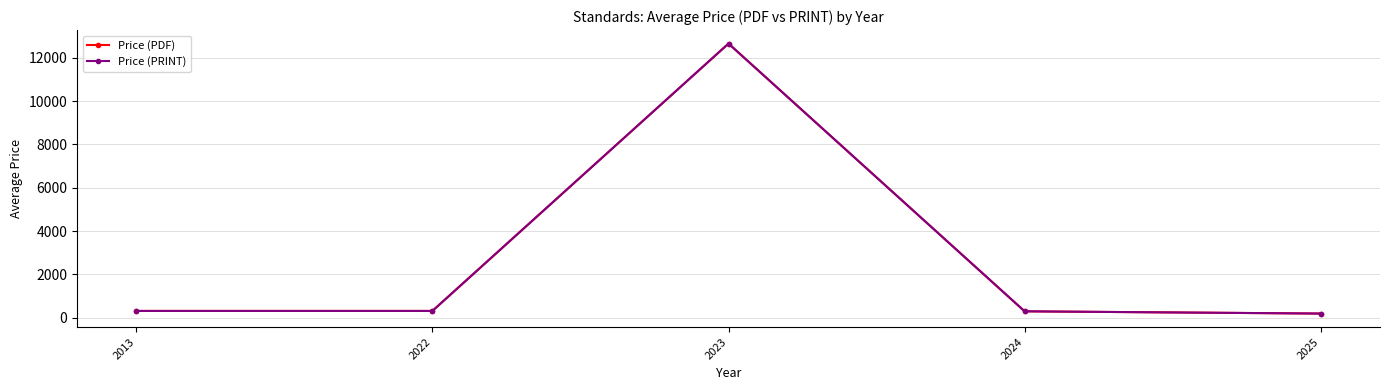

Where is the first local maximum for Price (PRINT)?

2023